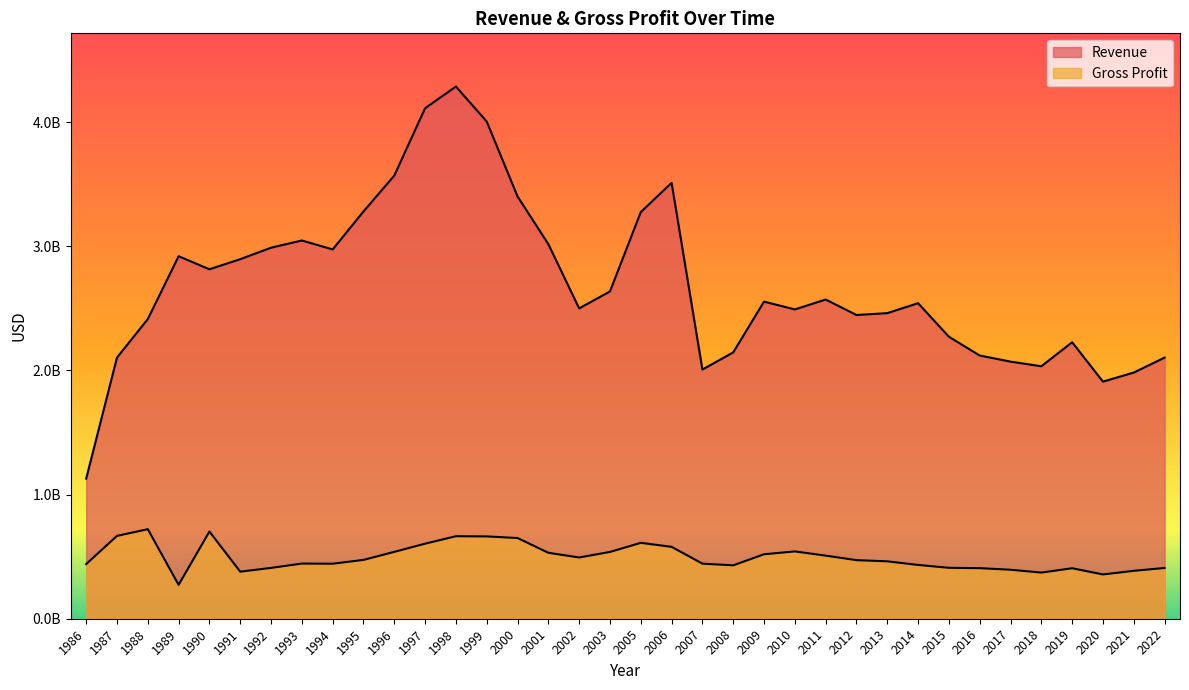

At which label does Gross Profit first exceed 471992000?

1987